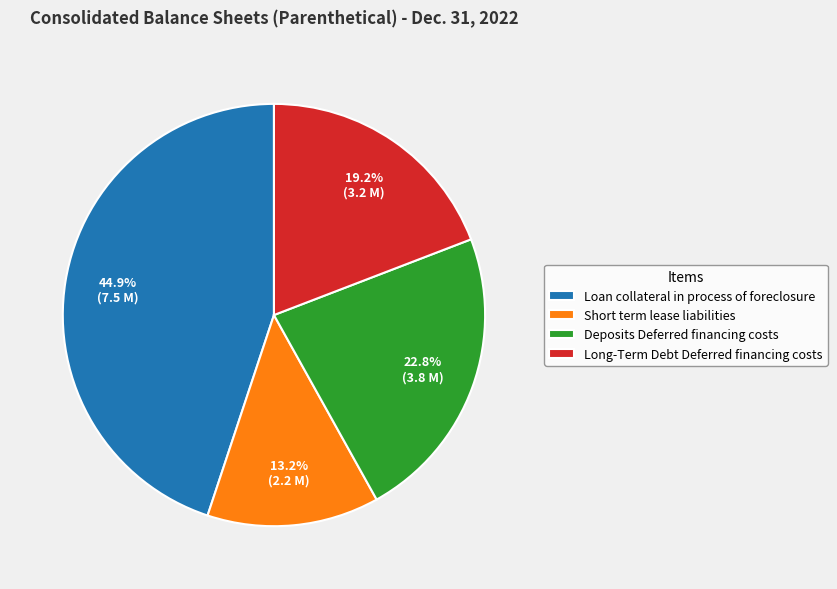

To the nearest percent, what is the difference between the largest and smallest slice percentages?

32%